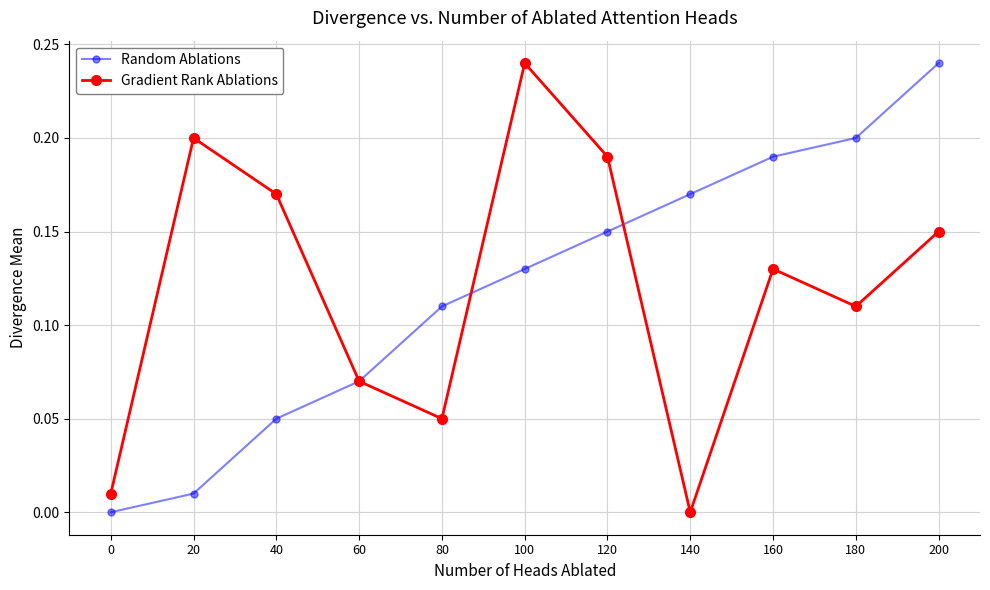

Where is Gradient Rank Ablations nearest to the value 0?

140